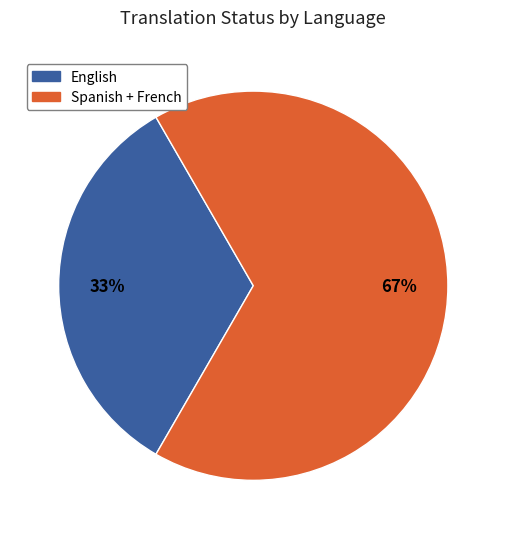

To the nearest percent, what is the average slice percentage?

50%